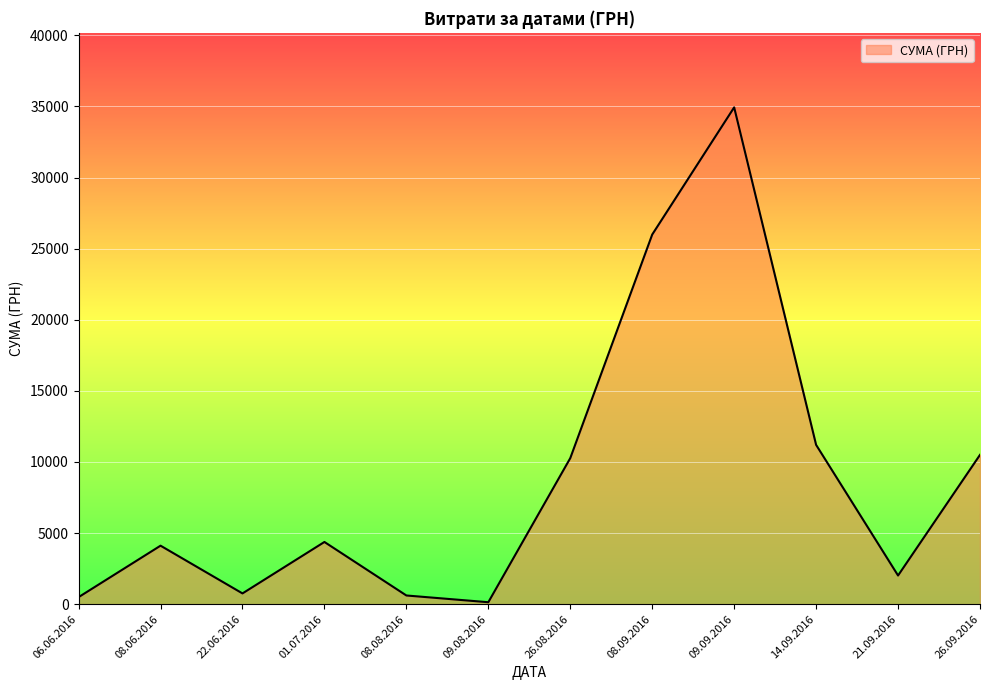

Where is the first local maximum?

08.06.2016